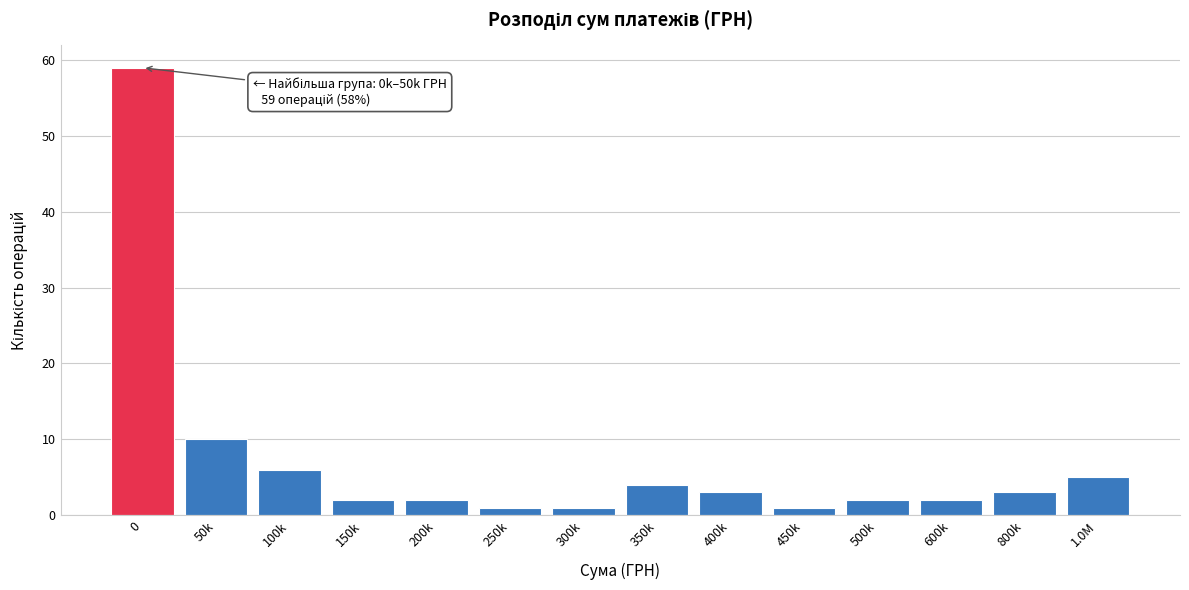

Reading left to right, extract all data points from this chart.

59	10	6	2	2	1	1	4	3	1	2	2	3	5